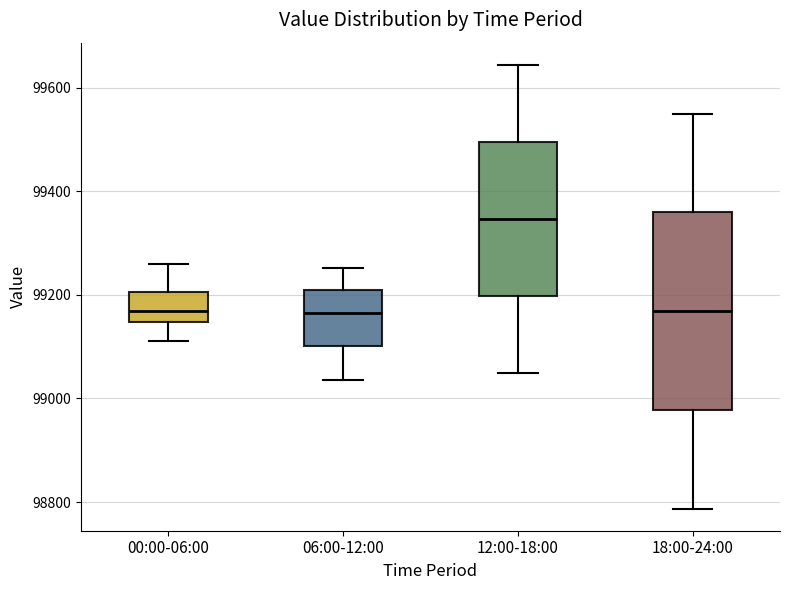

Where is the lower edge of the box for 00:00-06:00 on the y-axis? The values are not printed on the chart, so give them approximately, as read against the axis.

99140